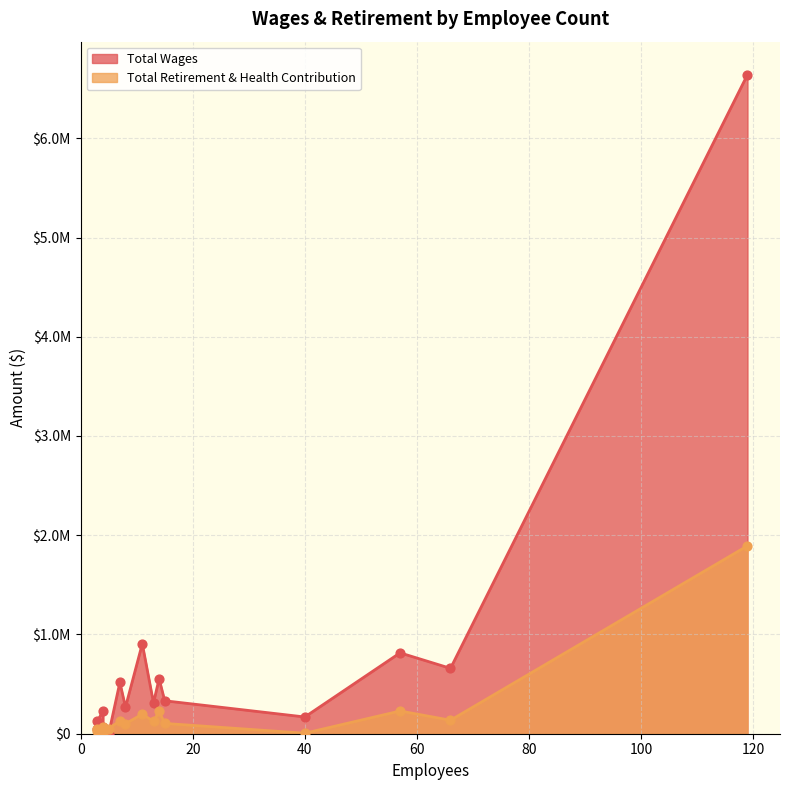

At how many categories does at least one series exceed 2151124?

1